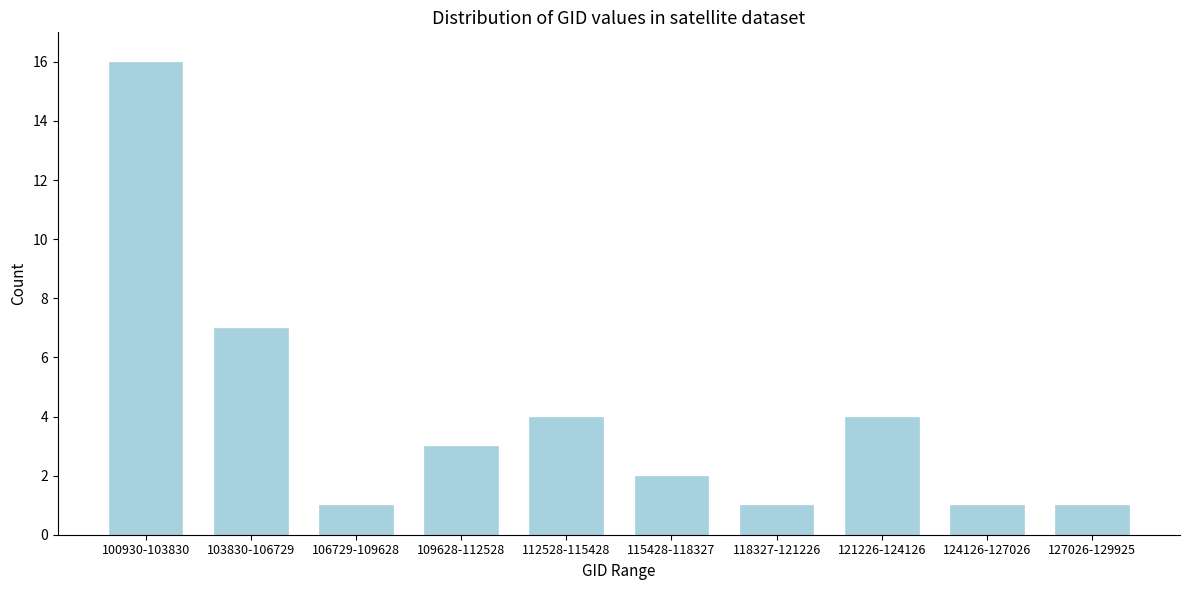

Reading left to right, extract all data points from this chart.

100930-103830=16	103830-106729=7	106729-109628=1	109628-112528=3	112528-115428=4	115428-118327=2	118327-121226=1	121226-124126=4	124126-127026=1	127026-129925=1